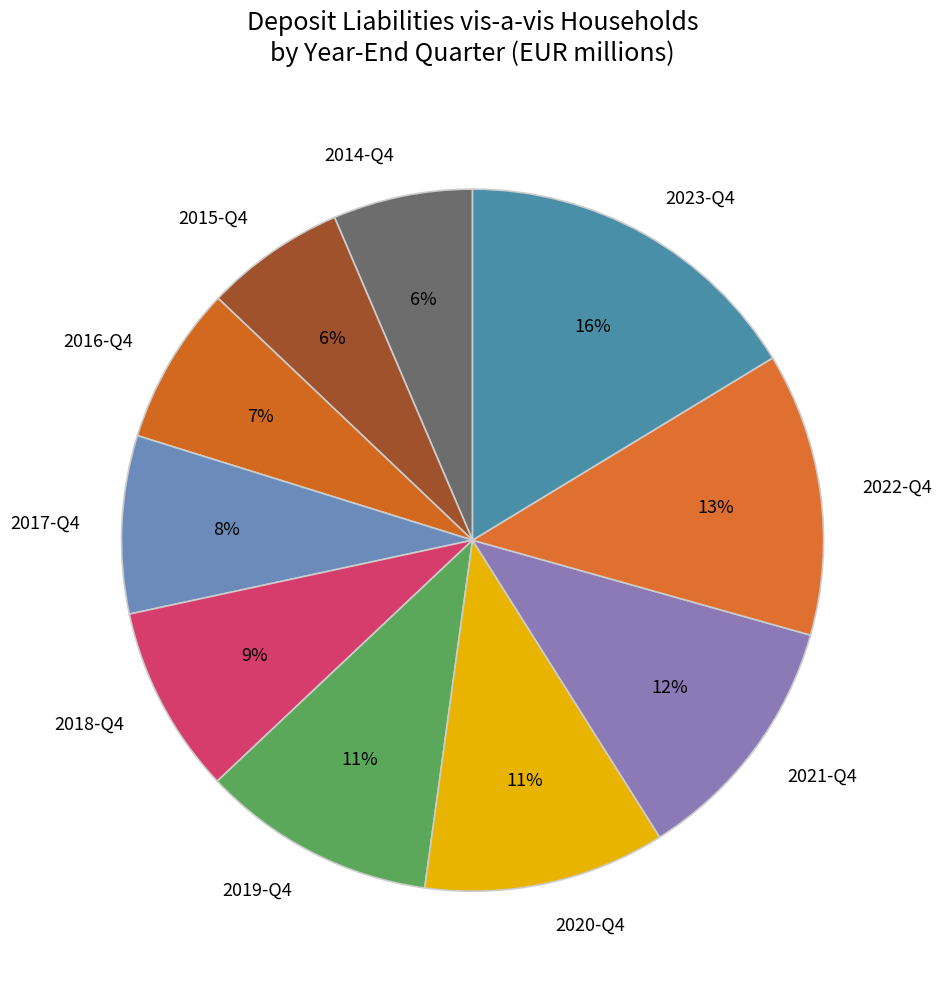

To the nearest percent, what percentage of the pie is 2023-Q4?

16%